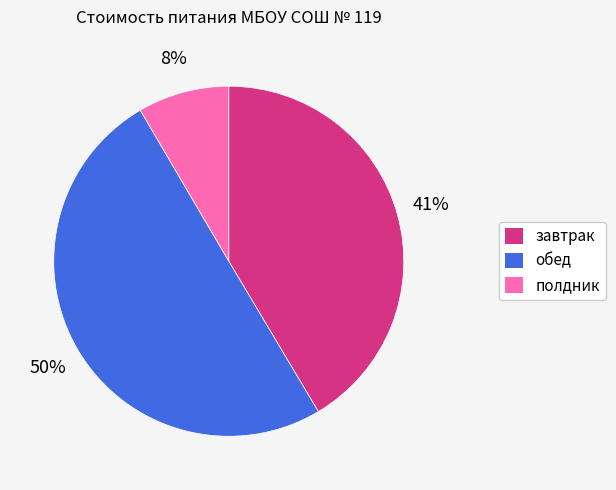

Combined, do полдник and обед account for over 50%?

Yes